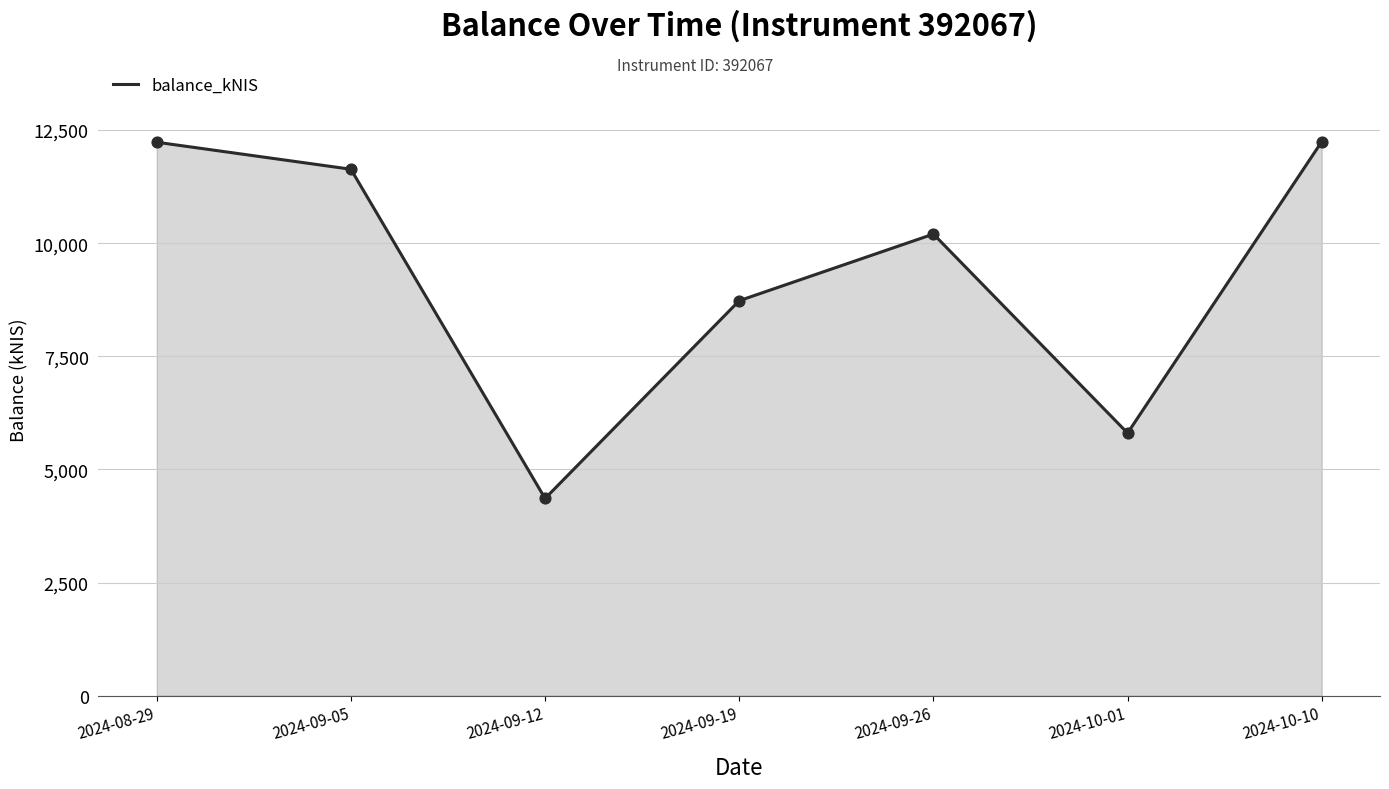

What is the ratio of the value at 2024-10-10 to the value at 2024-09-26?

1.2